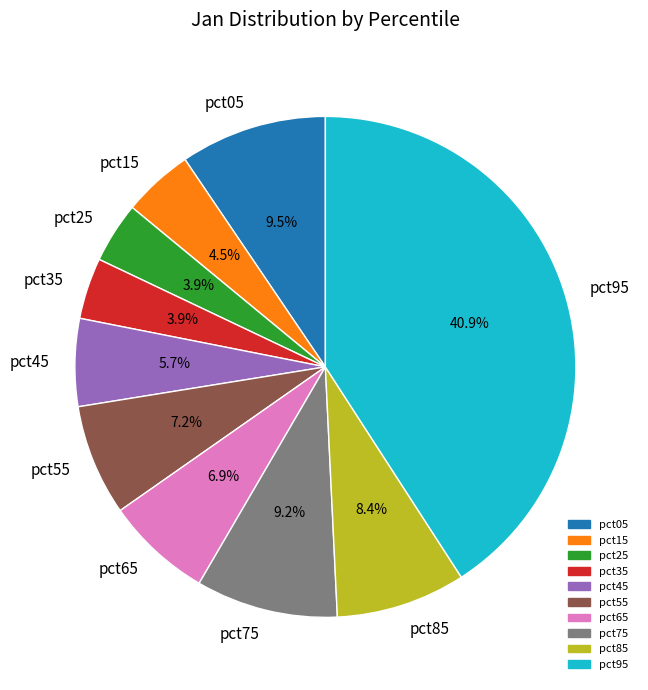

What percentage is NOT represented by pct95?

59.1%